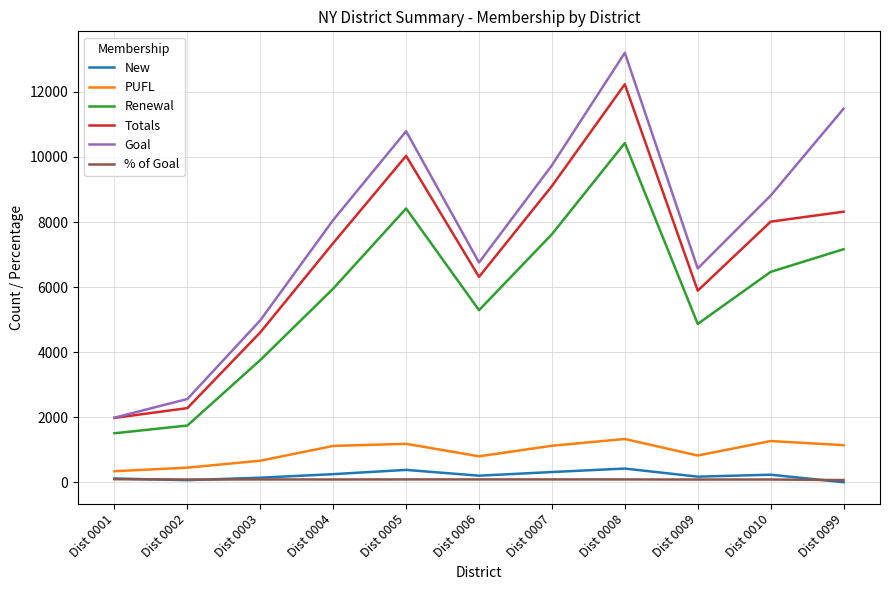

True or false: New and PUFL cross at least once.

False